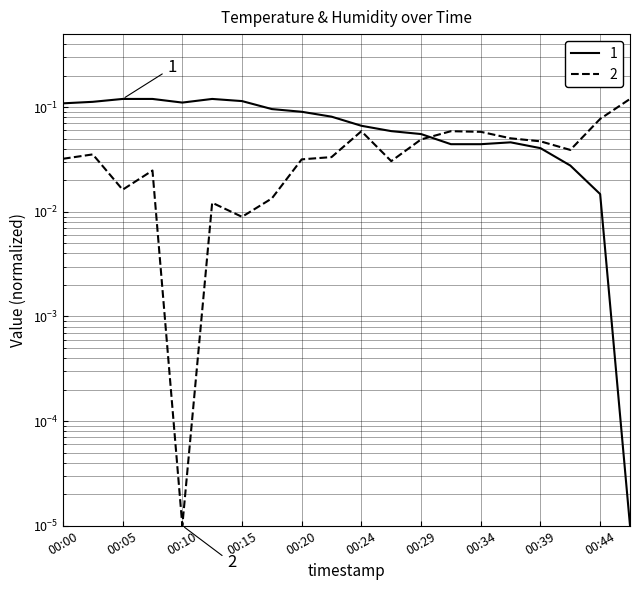

At which category is the sum across all series the highest?

00:03